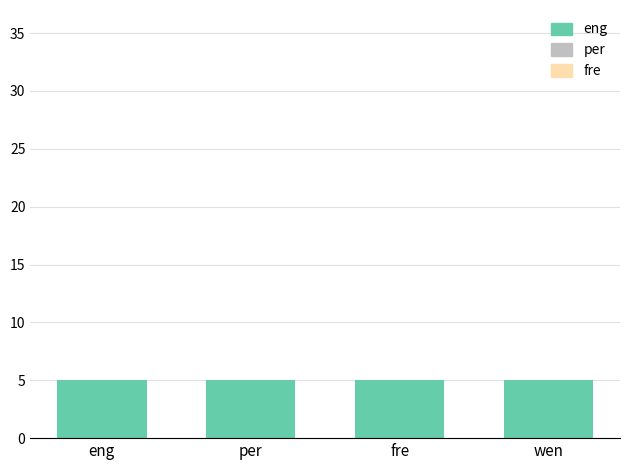

Where is Количество (шт.) nearest to the value 5?

eng